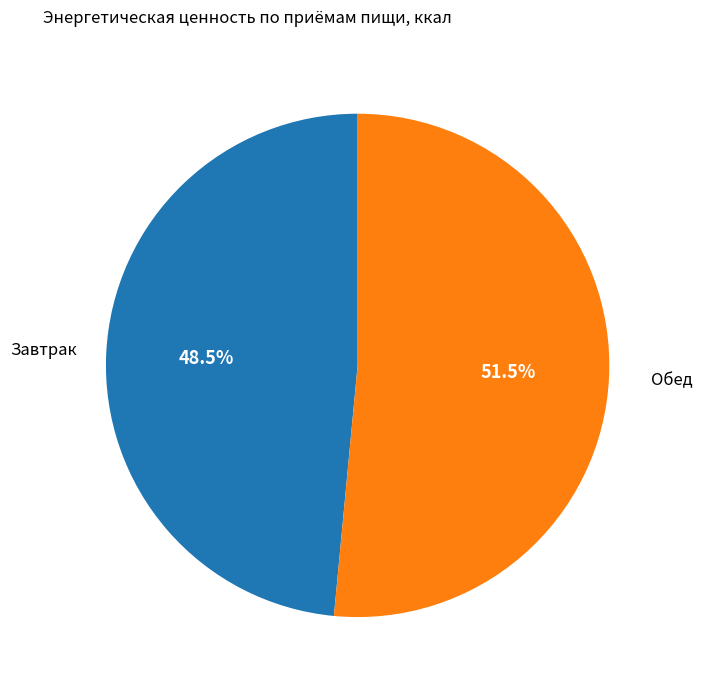

To the nearest percent, what is the difference between the Завтрак and Обед slice percentages?

3%